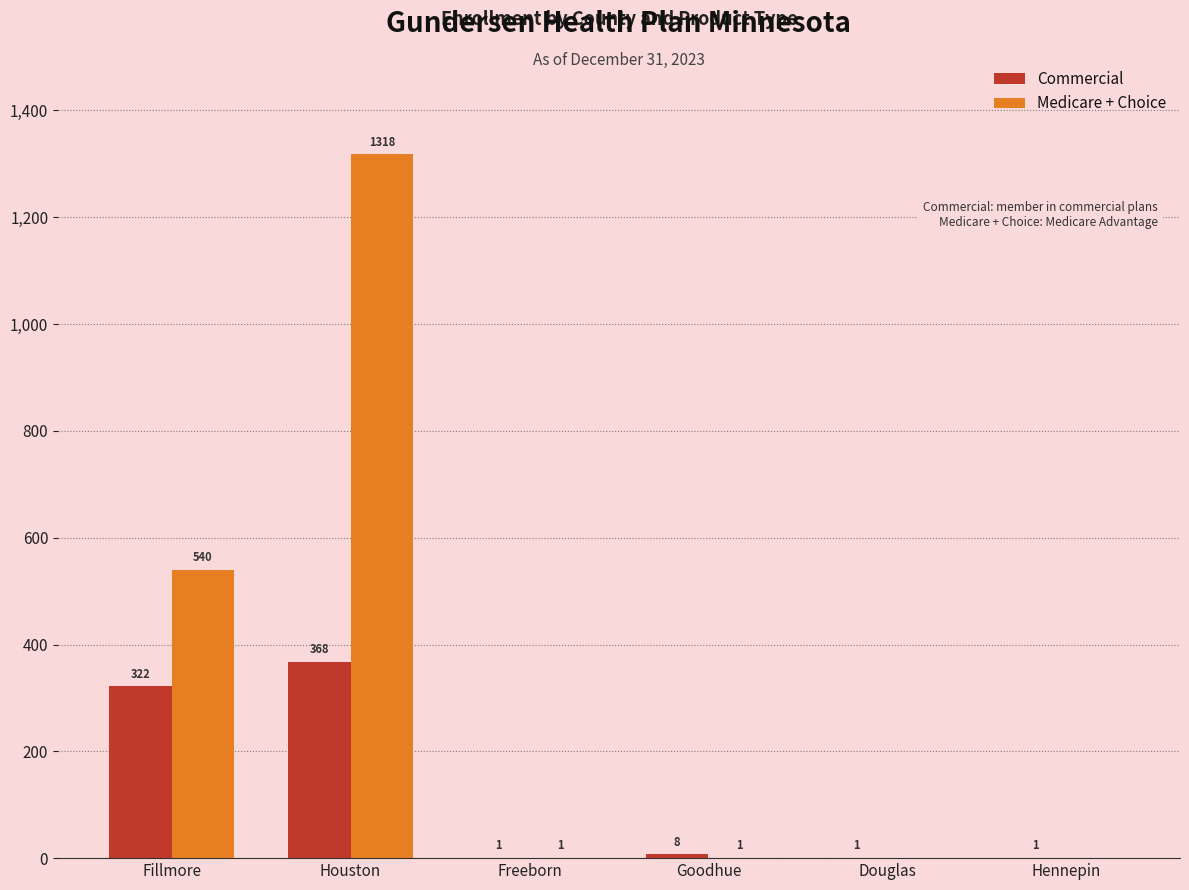

Is the value of Medicare + Choice at Freeborn greater than the value of Commercial at Houston?

No